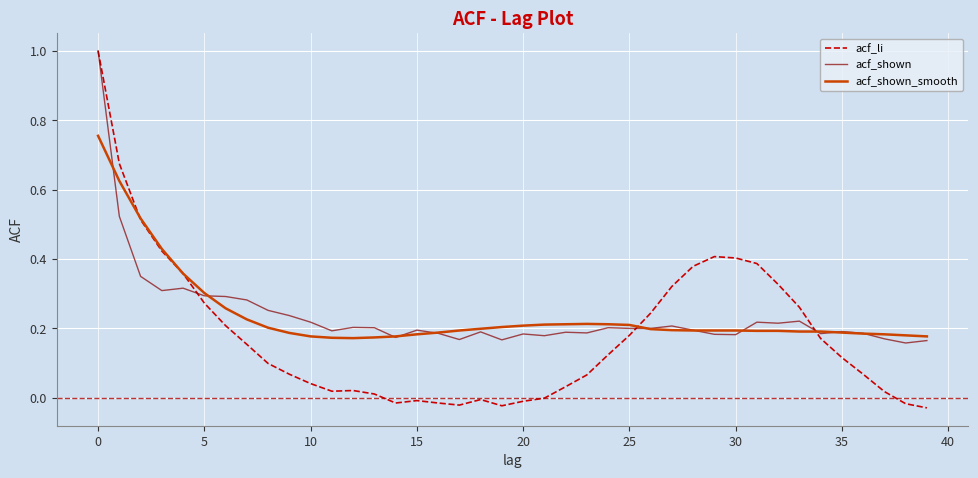

What is the greatest value displayed?

1.0